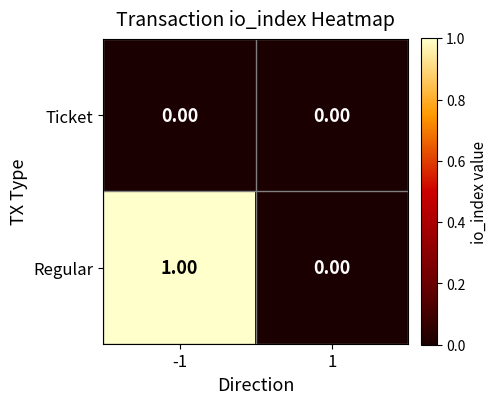

At -1, list the series in order from largest to smallest.

Regular, Ticket